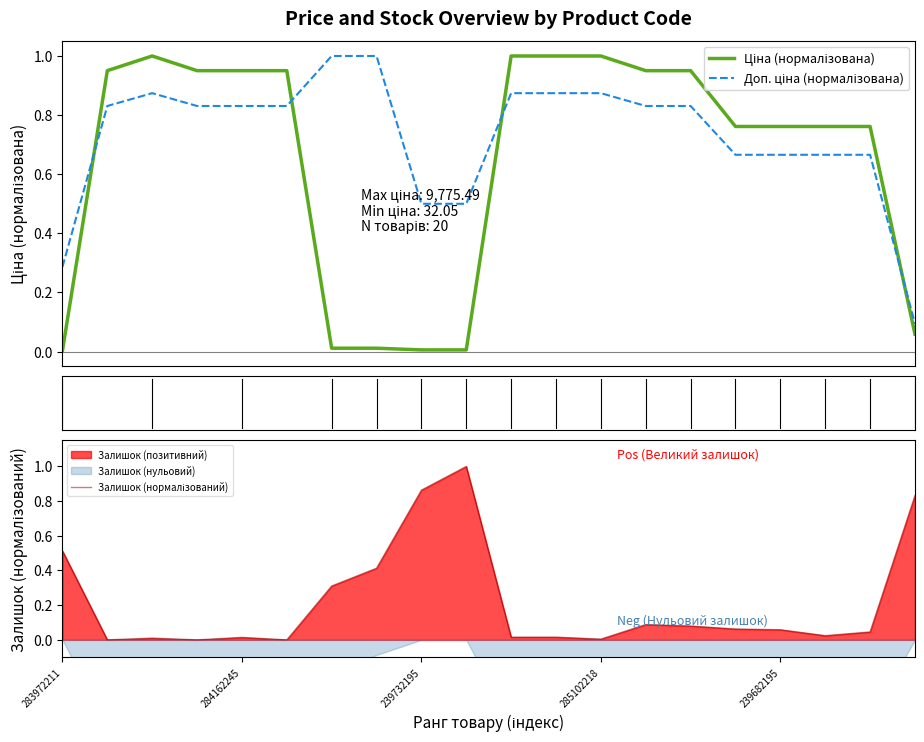

What is the value of the Доп. ціна (нормалізована) point at the 12th from the left?

0.9